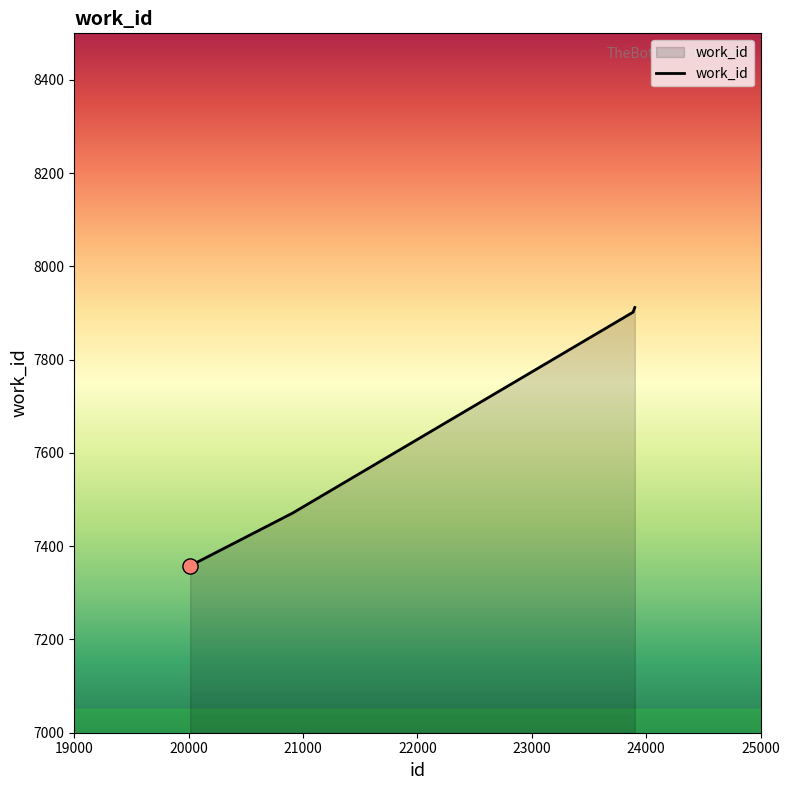

What is the sum of all values?

30643